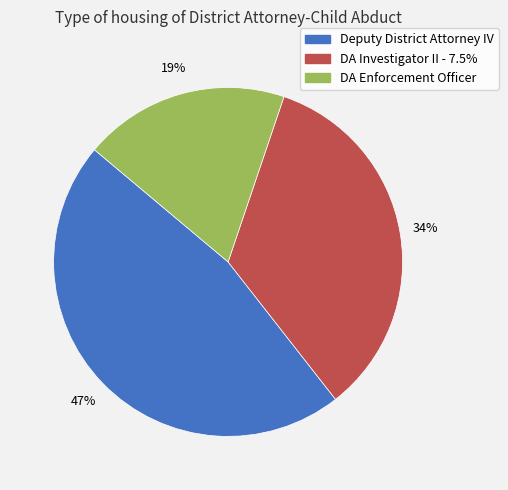

Count the number of slices in the pie.

3